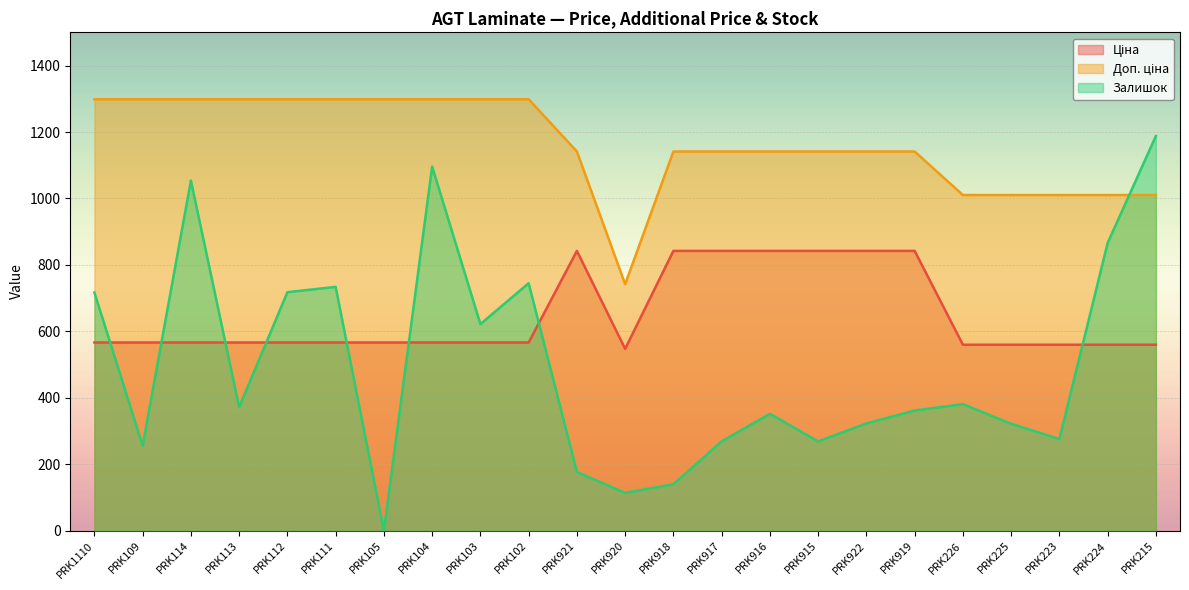

Which has a higher value, PRK915 or PRK224?

PRK915